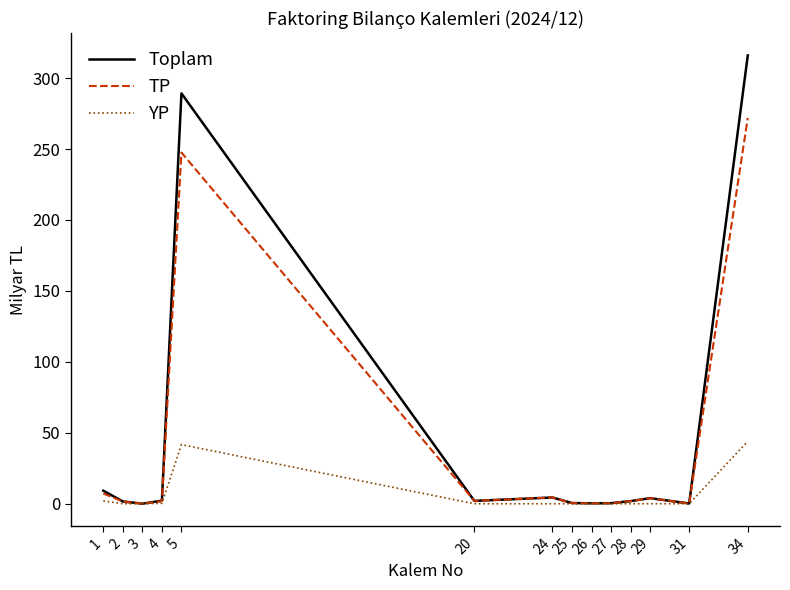

Which series has the largest range (max minus min)?

Toplam